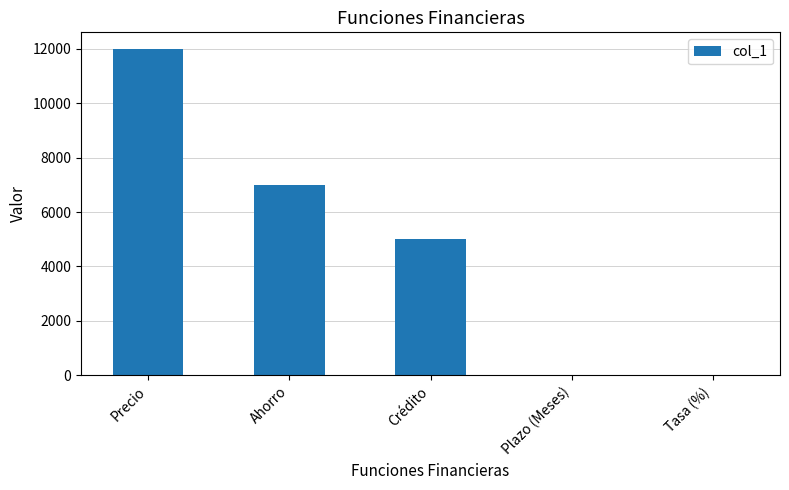

The value at Crédito is 6804.4. True or false?

False